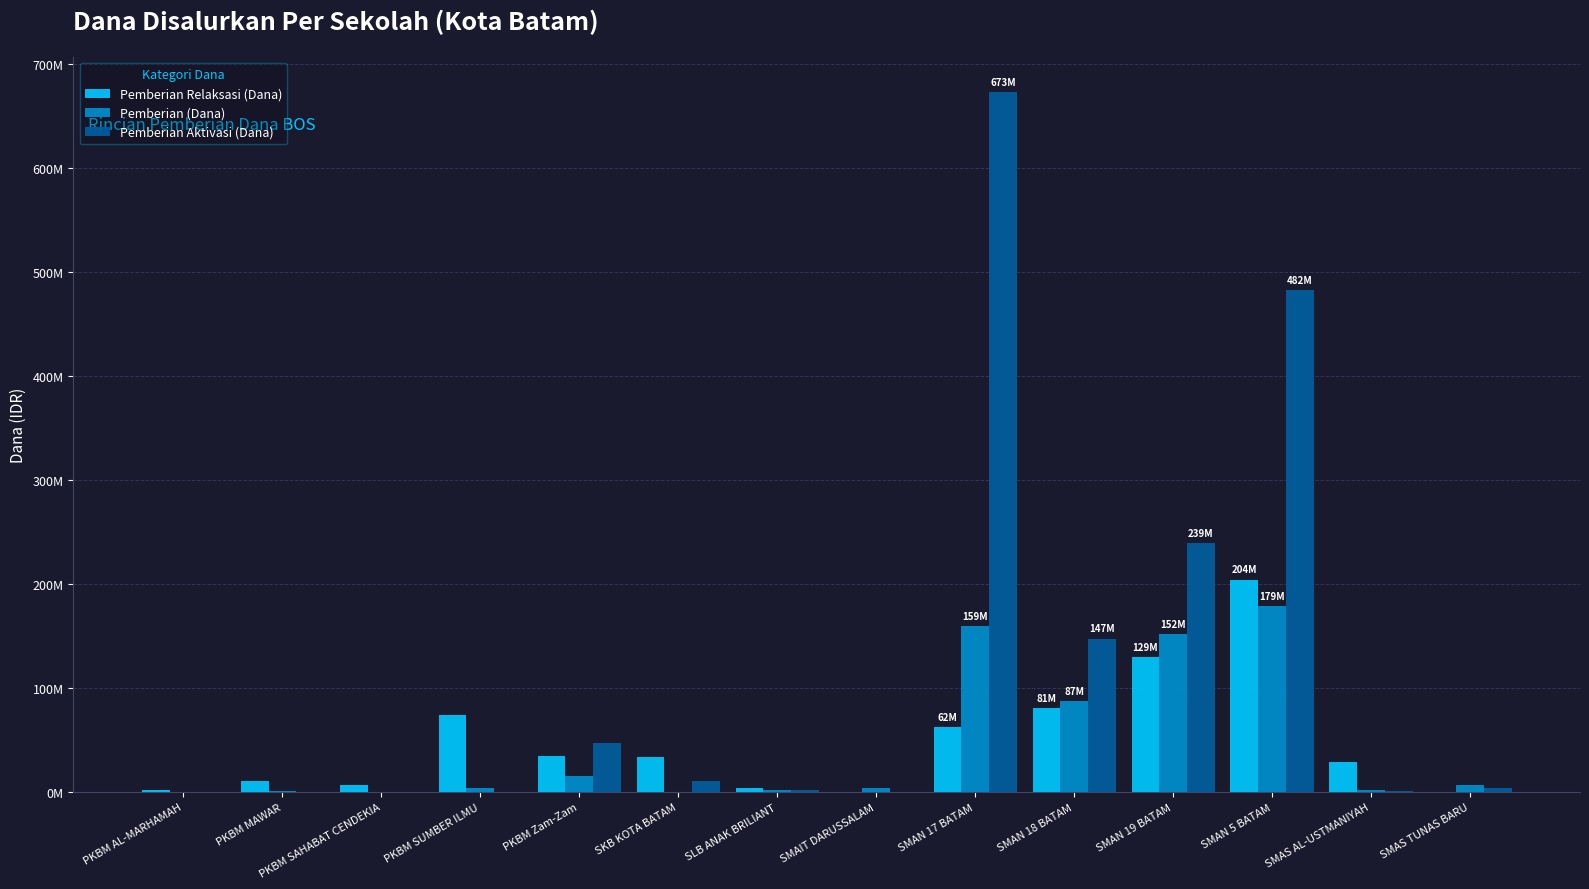

Are the bars horizontal?

No